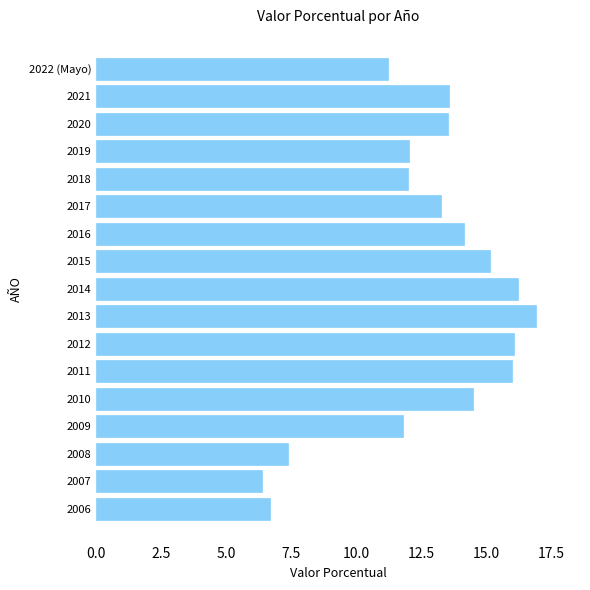

Does the chart contain stacked bars?

No